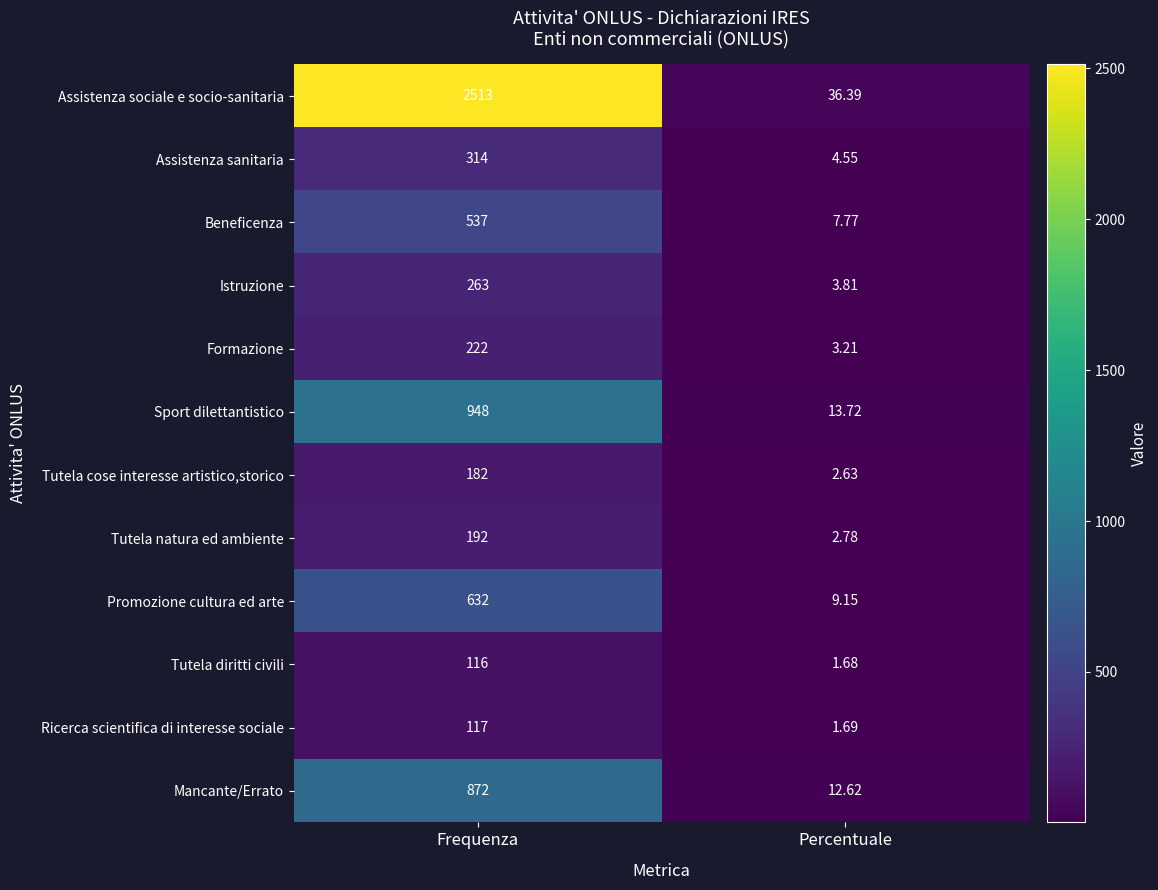

What is the spread (max minus min) of values at Percentuale?

34.7